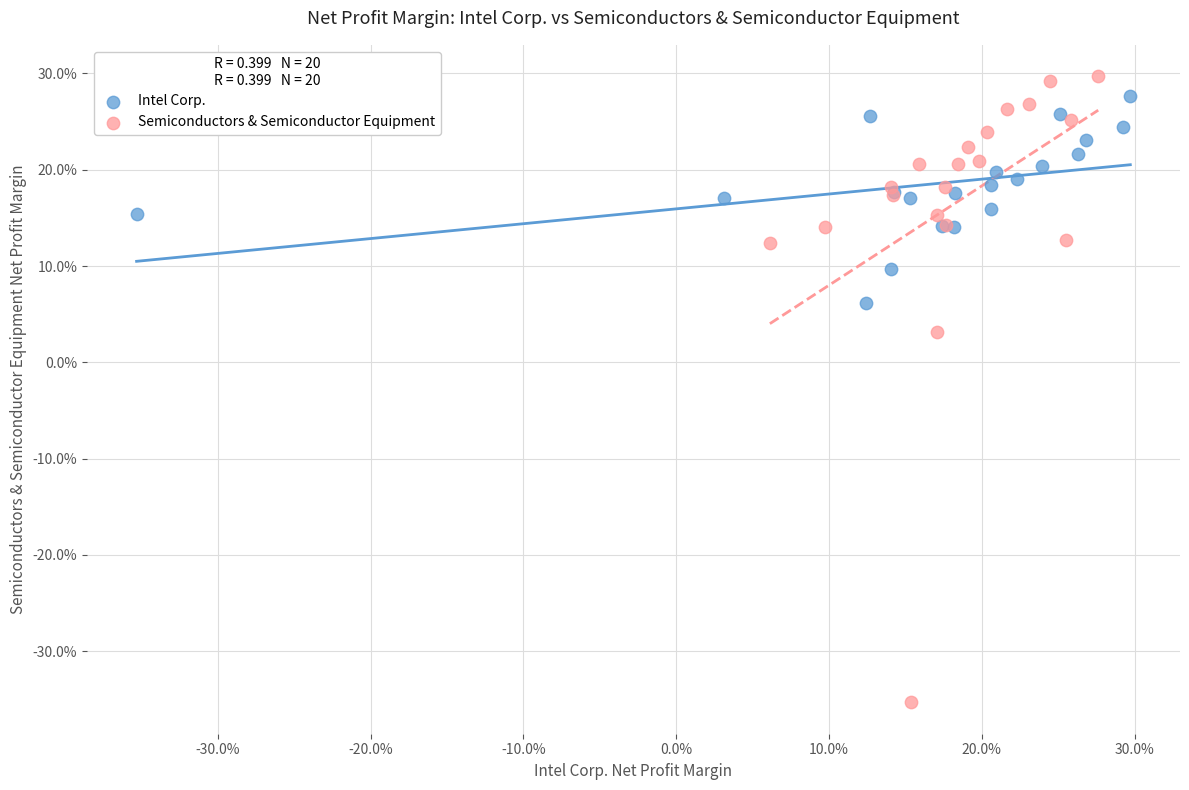

What are all the series names shown in the legend?

Intel Corp., Semiconductors & Semiconductor Equipment